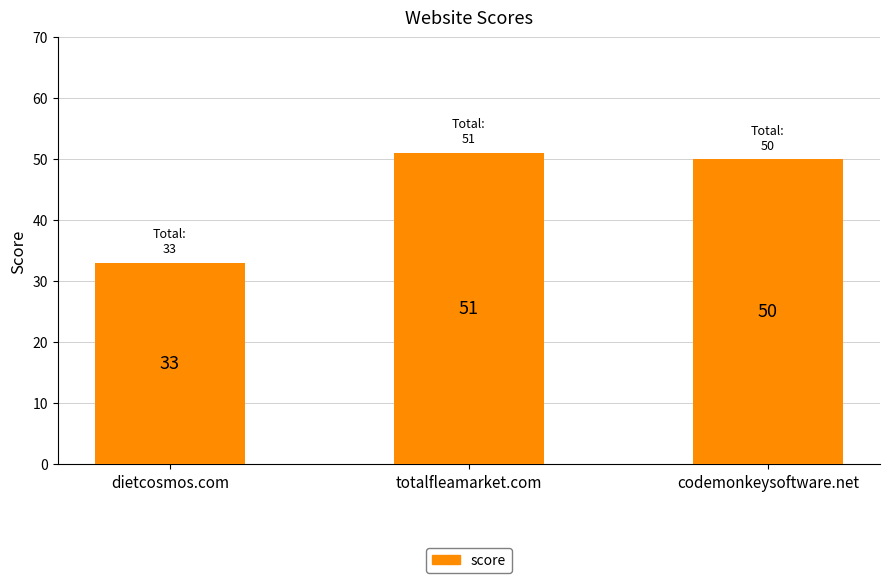

The value at totalfleamarket.com is 51. True or false?

True